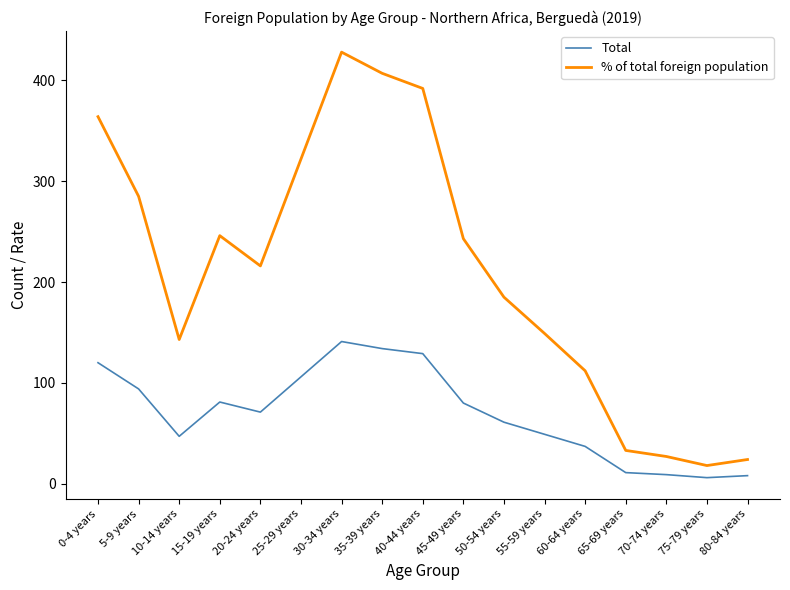

What is the difference between the highest and lowest values at 60-64 years?

75